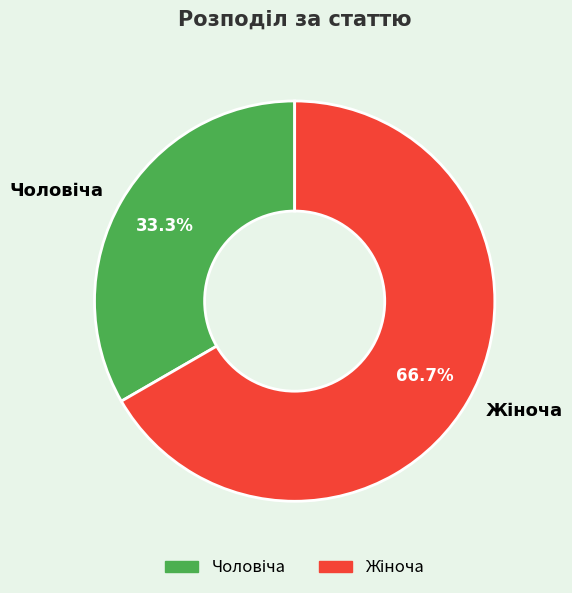

Is there a majority slice in this chart?

Yes